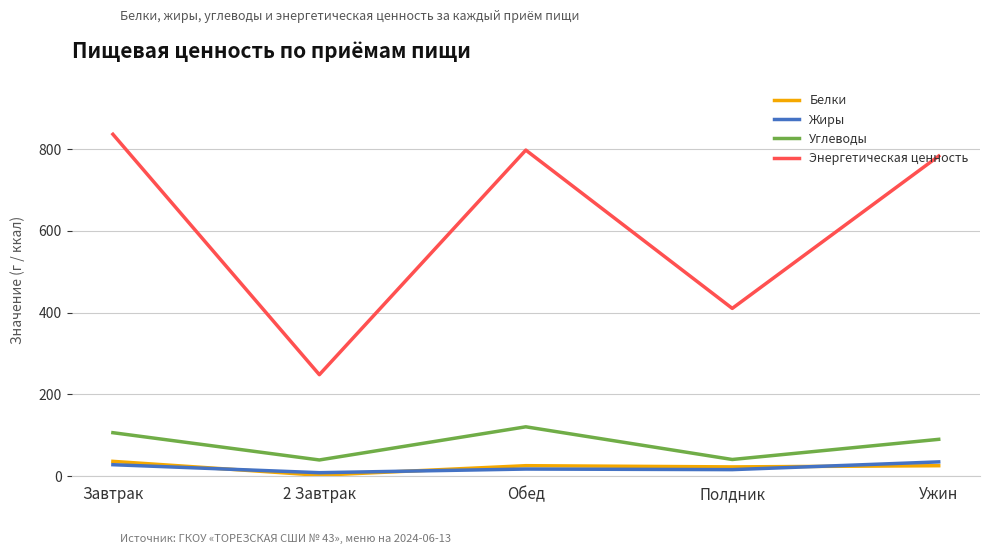

The value of Углеводы at Ужин is 90.2. True or false?

True